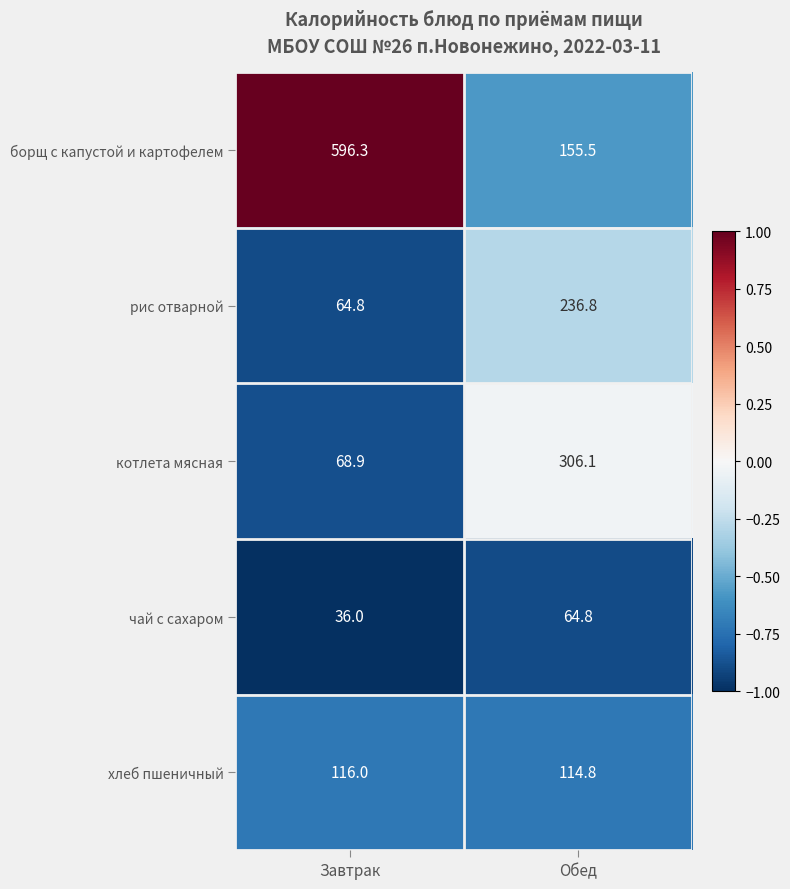

What is the approximate value of рис отварной at Обед?

236.8